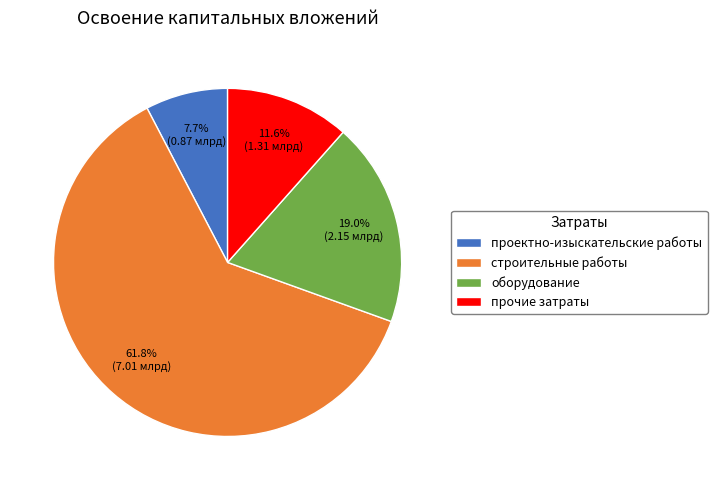

Does проектно-изыскательские работы represent more than half of the total?

No